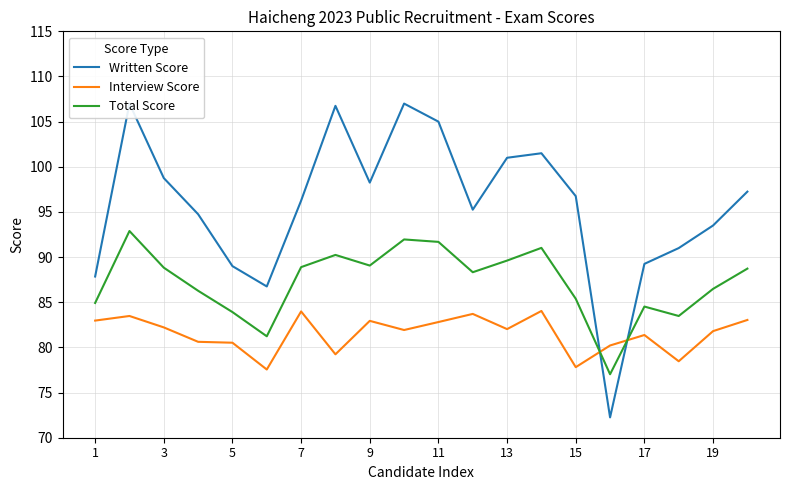

The Interview Score series shows 131.4 at 3. True or false?

False